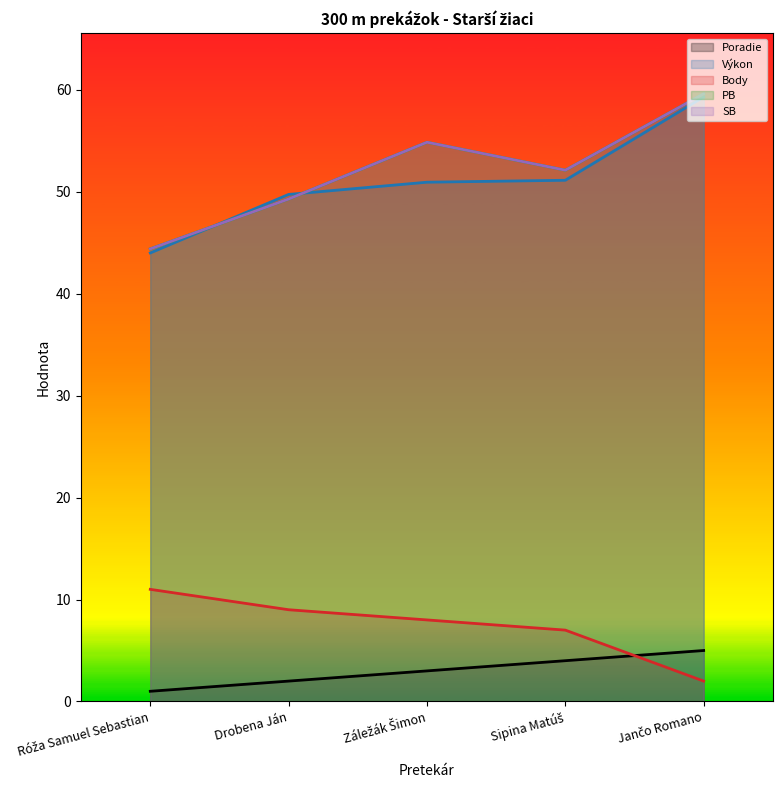

What is the spread (max minus min) of values at Jančo Romano?

57.6